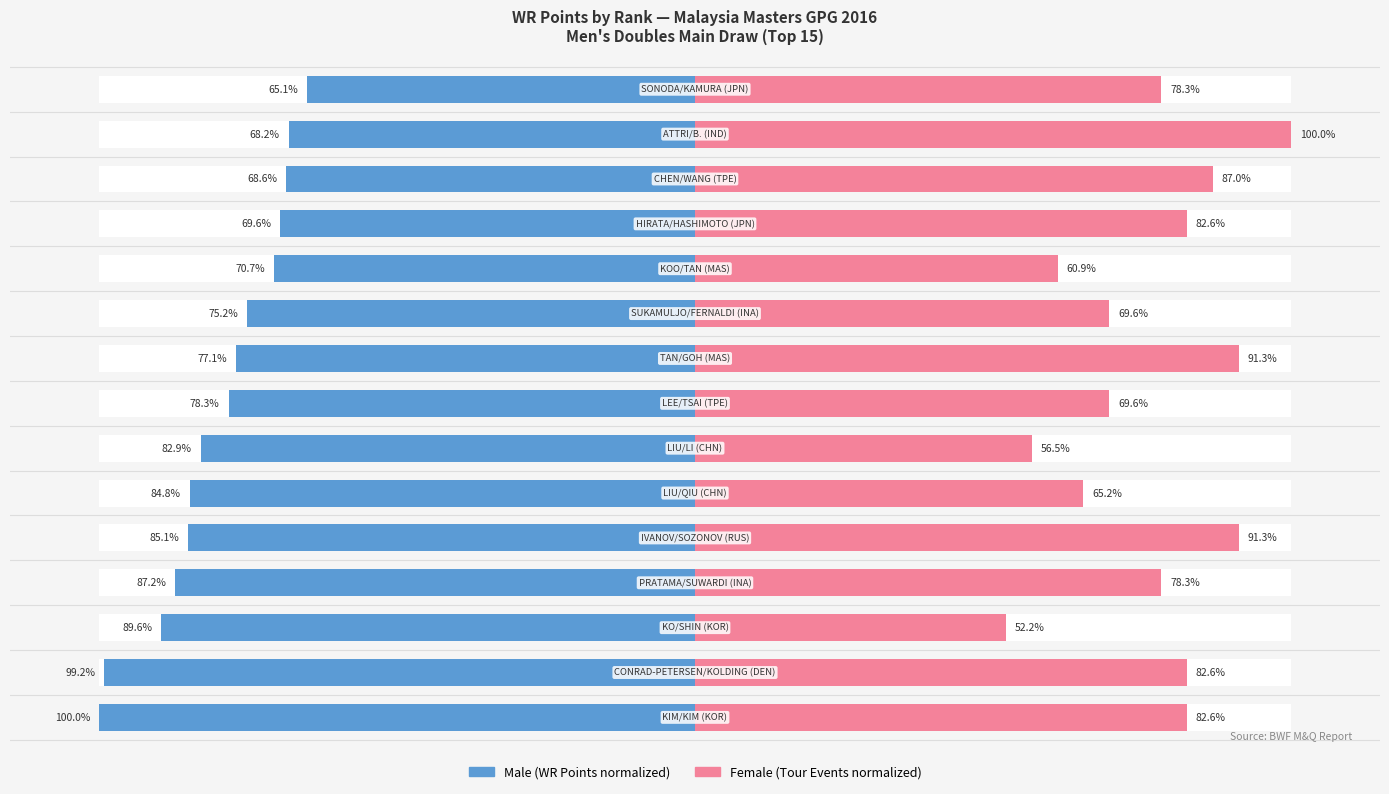

Which series has the widest spread of values?

Female